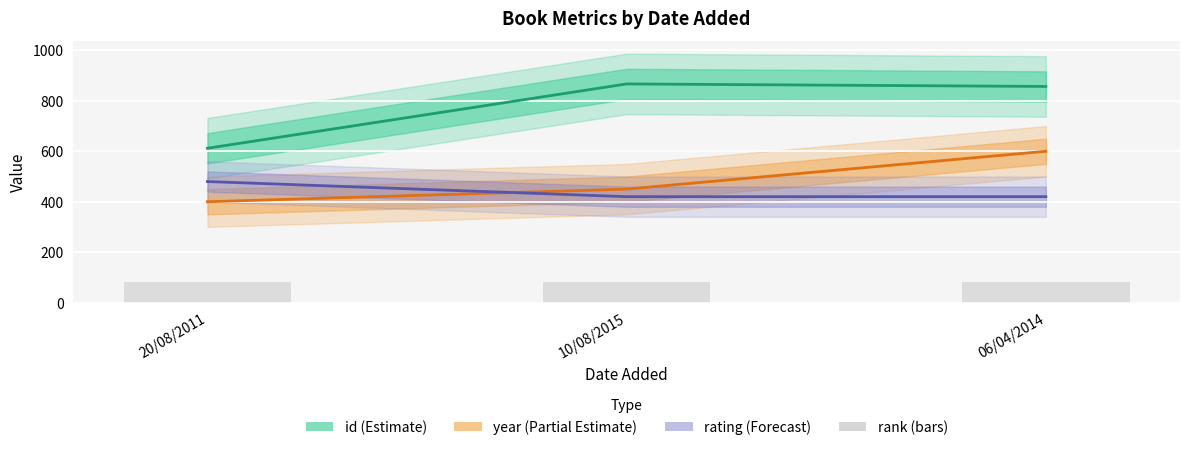

What is the sum of all year (Partial Estimate) values?

1450